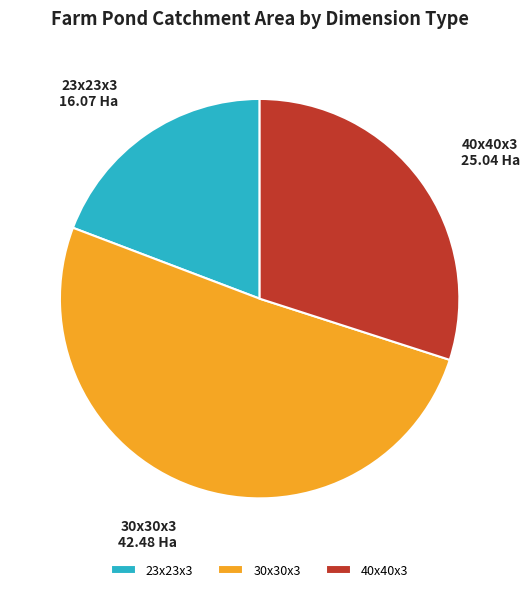

Is the sum of 30x30x3 and 23x23x3 greater than half?

Yes